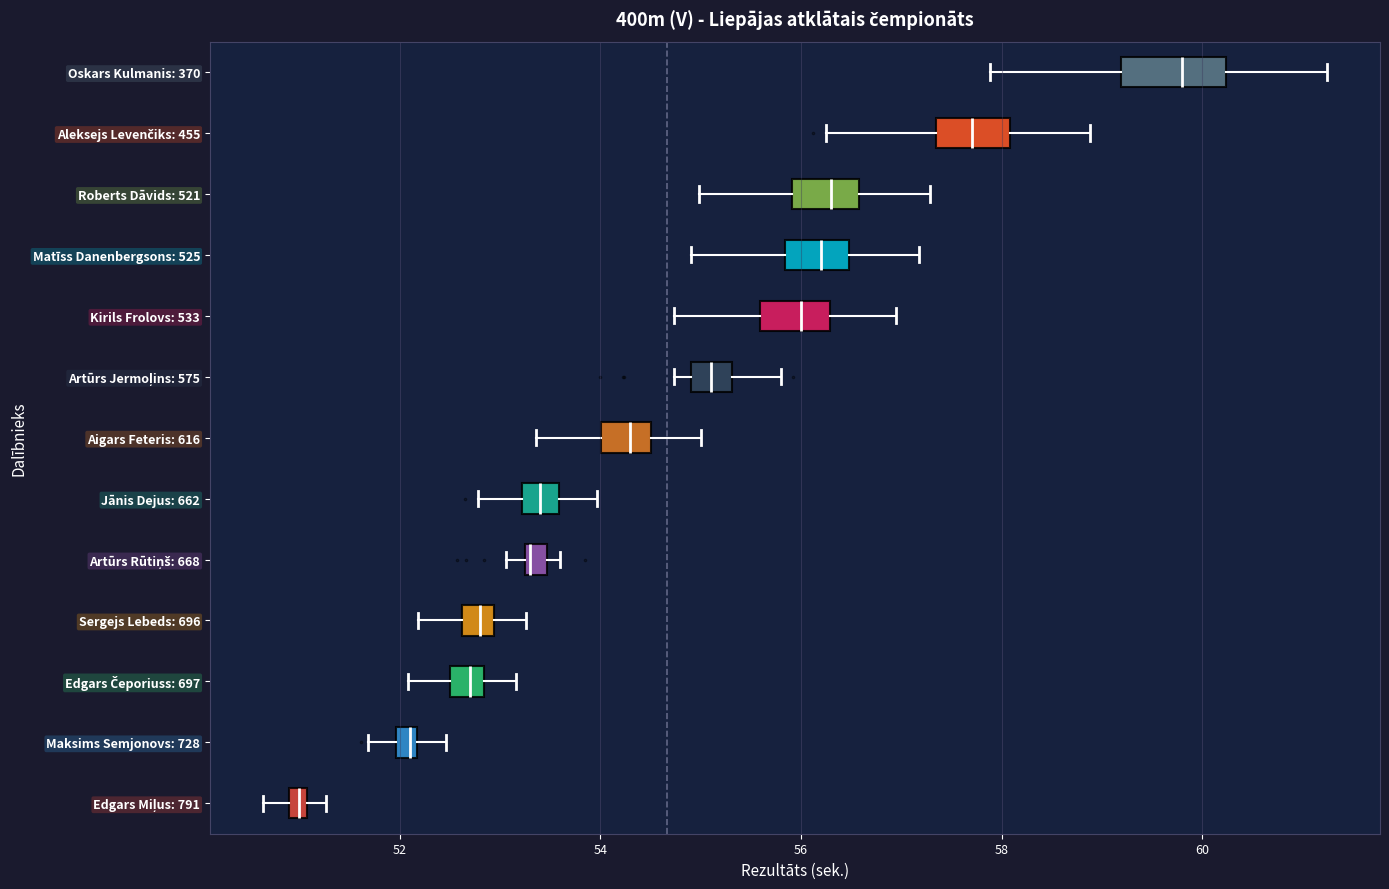

Where is the right edge of the box for Artūrs Rūtiņš: 668 on the x-axis? The values are not printed on the chart, so give them approximately, as read against the axis.

53.4